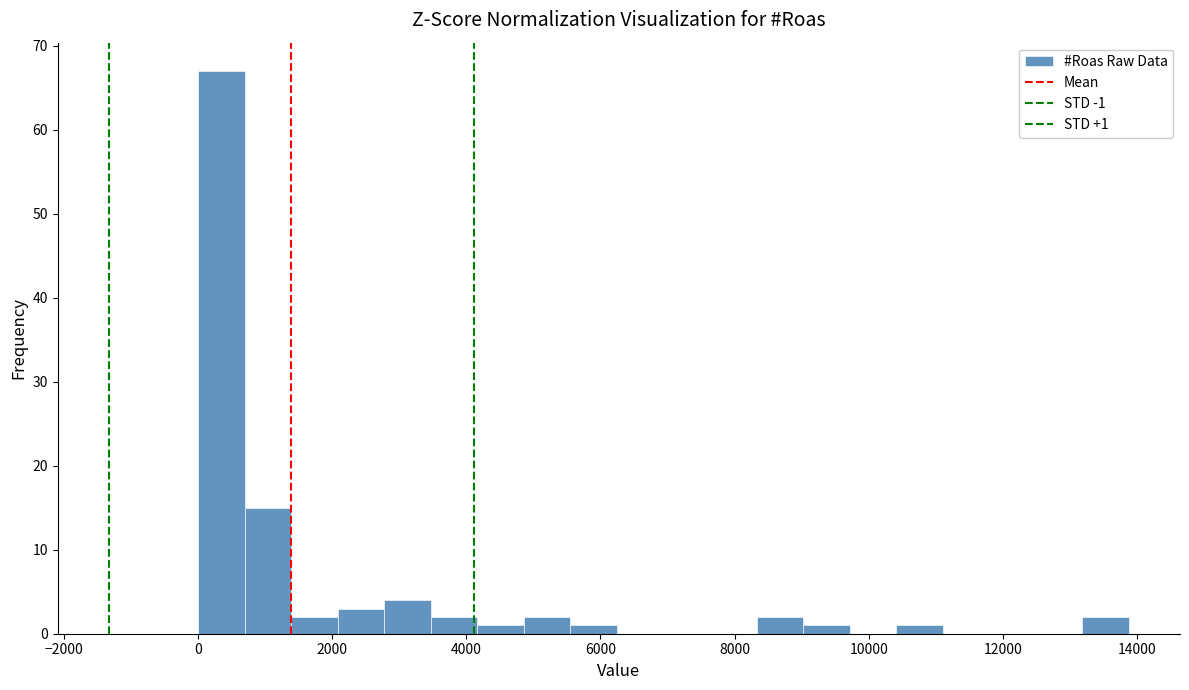

Read against the x-axis, roughly where is the centre of the tallest bar?

400